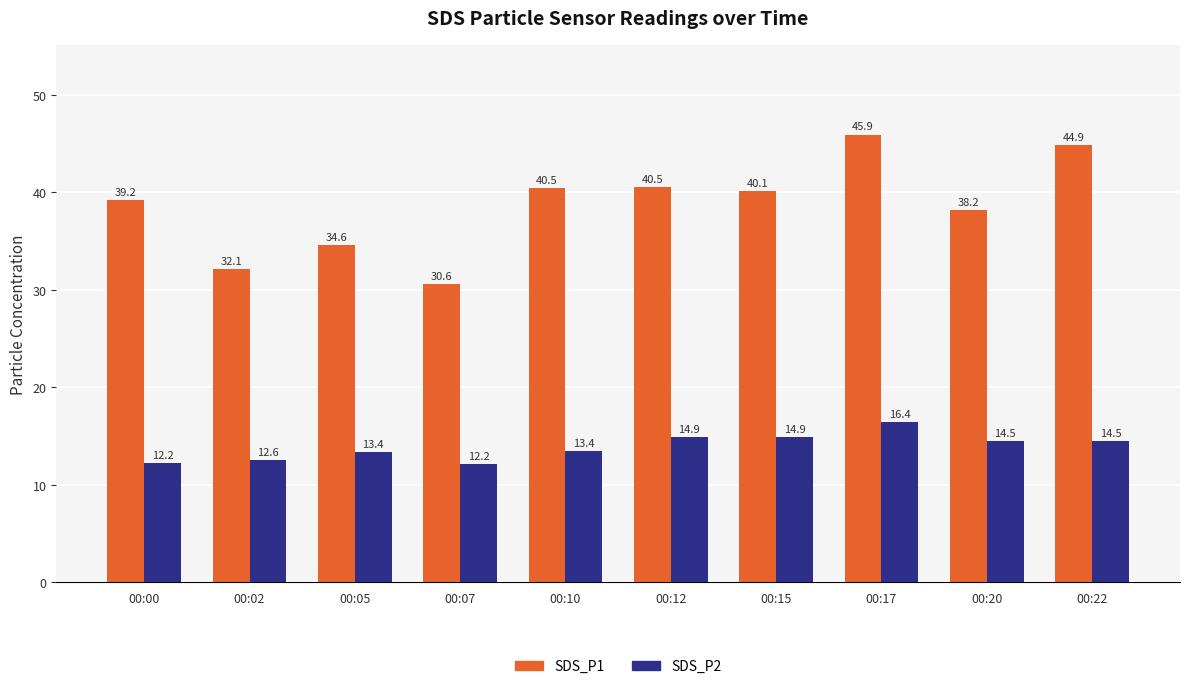

What value does the SDS_P1 series have at 00:07?

30.6